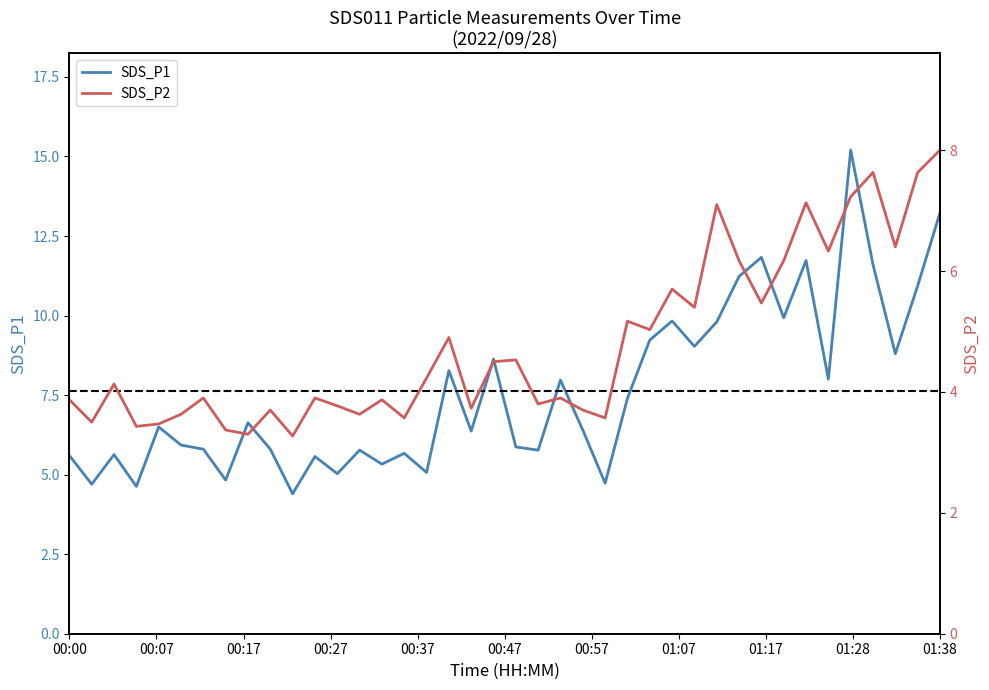

What position from the right is 00:22?

31